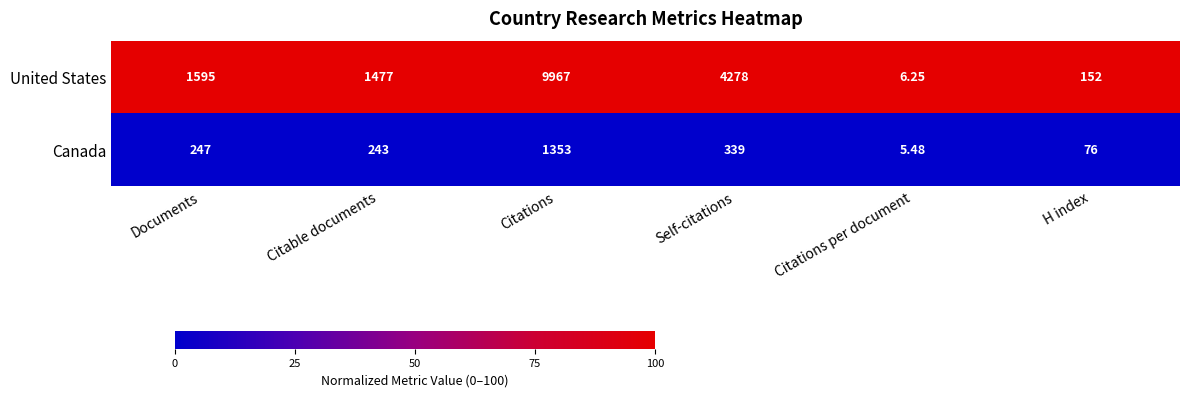

Where is United States nearest to the value 4986?

Self-citations